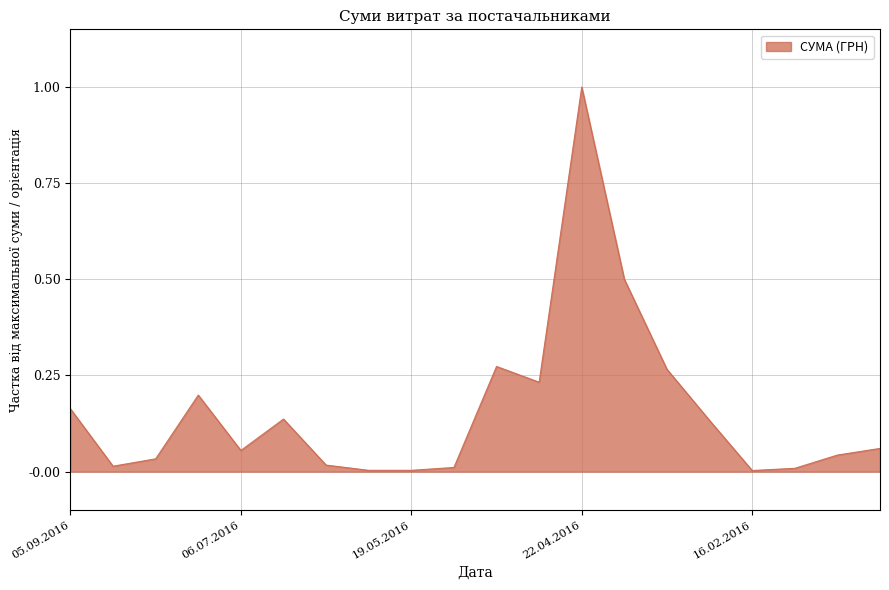

What is the difference between the maximum and minimum values?

1.0